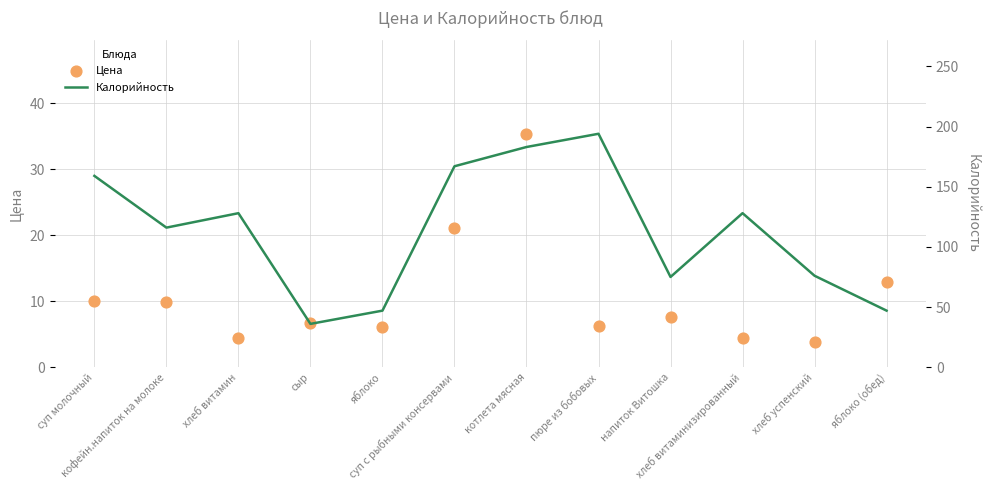

Which series contains the lowest Y value?

Цена